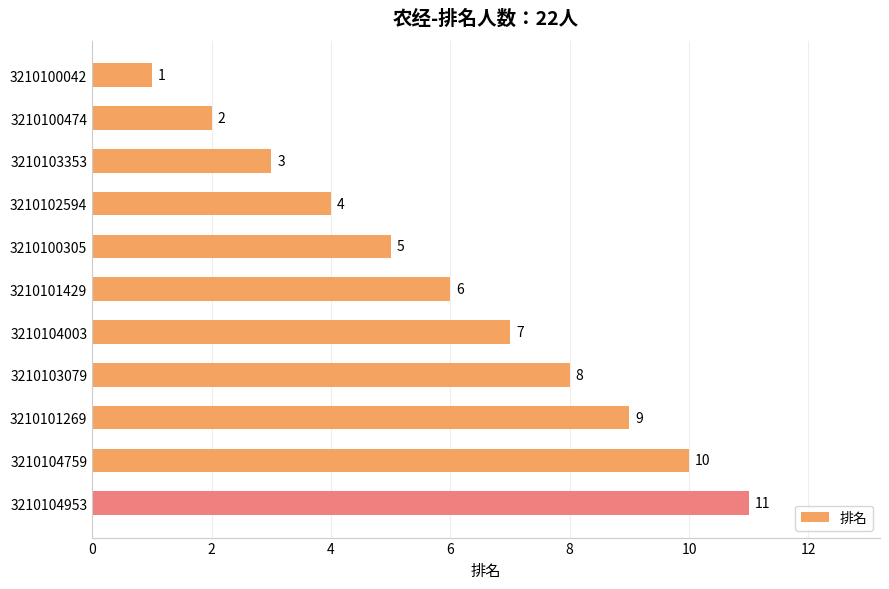

How many values are between 3 and 9?

7